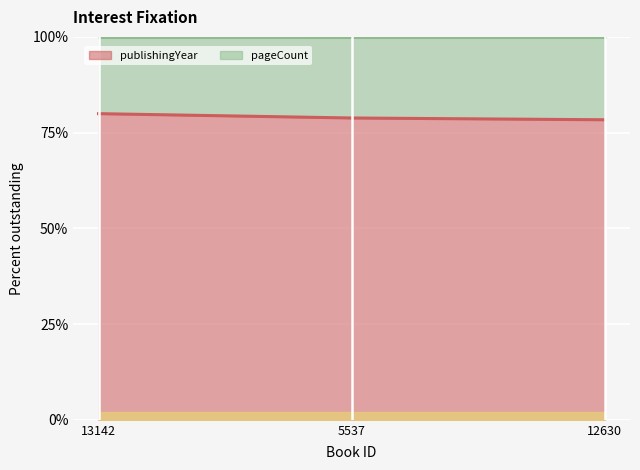

What is the maximum value for publishingYear?

80.0